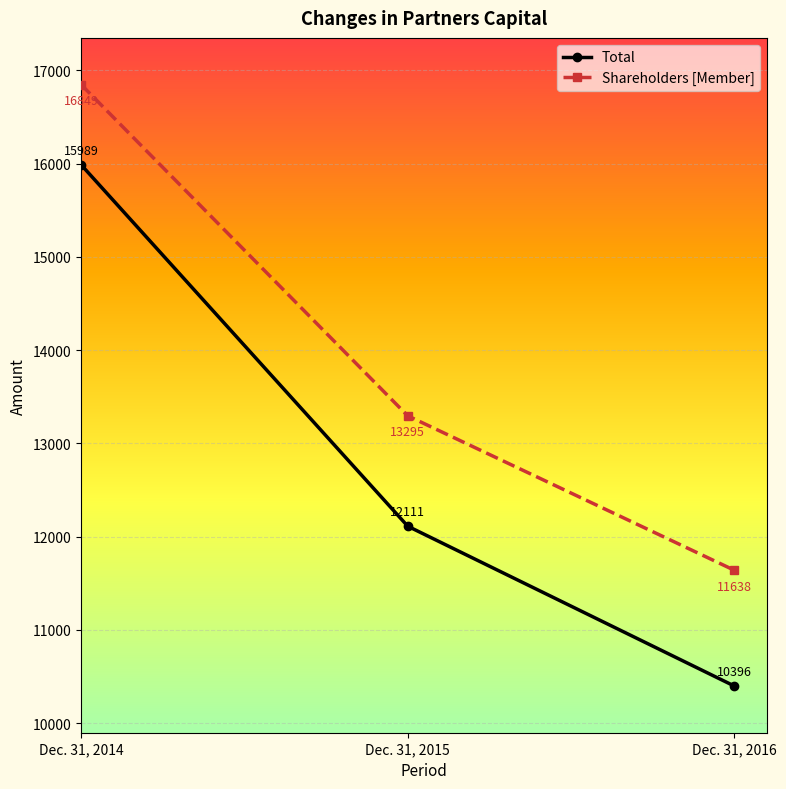

The Shareholders [Member] series shows 16849 at Dec. 31, 2014. True or false?

True